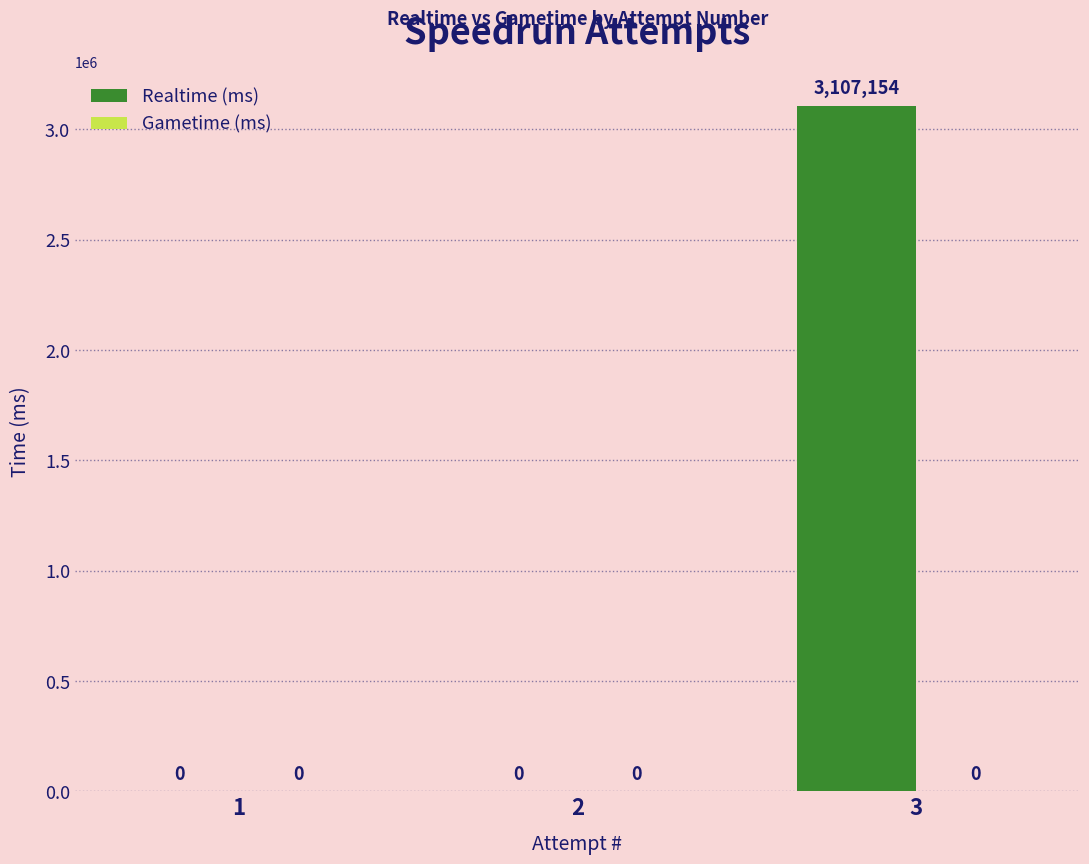

Reading right to left, transcribe all the data shown in this chart.

3=3107154	2=0	1=0